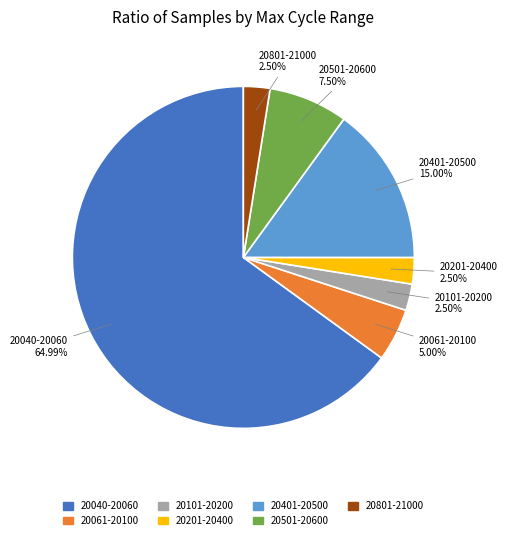

Is there a majority slice in this chart?

Yes